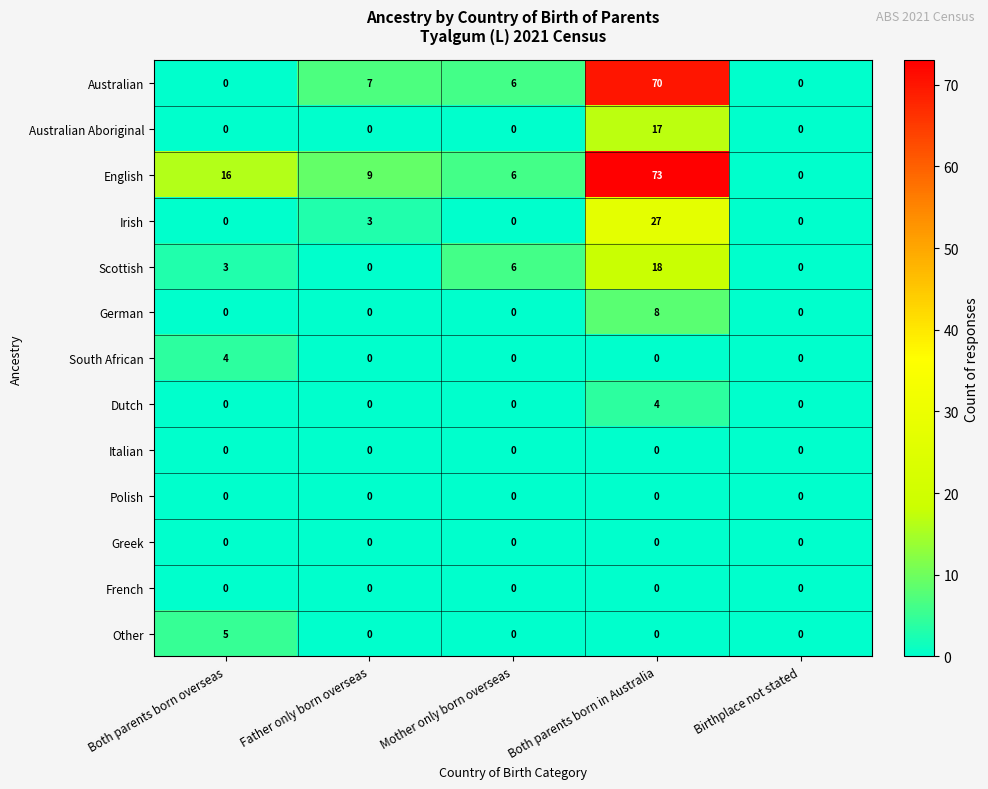

What is the average value of the Australian series?

17